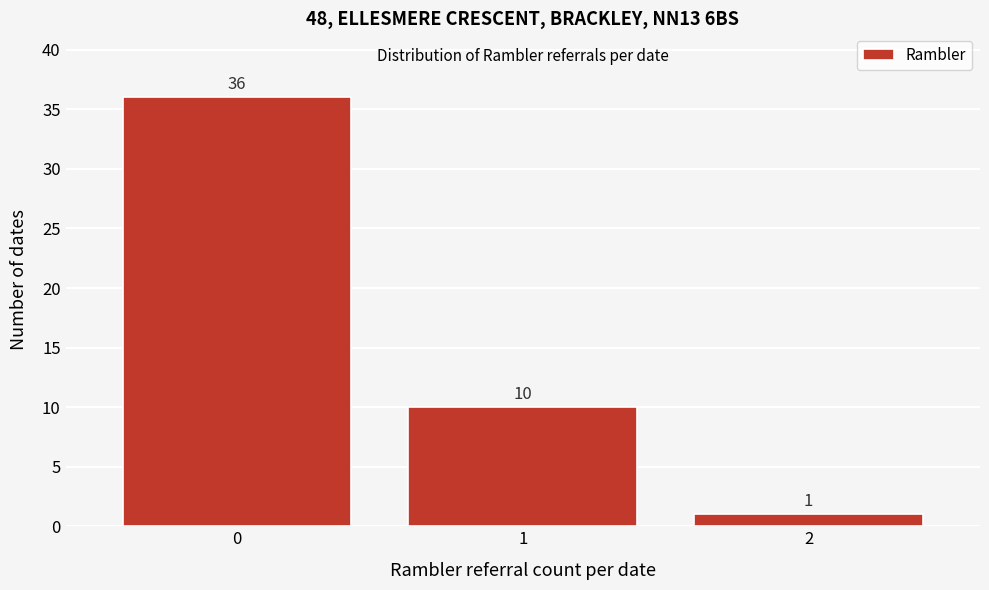

Reading left to right, list every bar in this chart as the range it spans on the x-axis followed by its height.

-0.5 to 0.5: 36
0.5 to 1.5: 10
1.5 to 2.5: 1